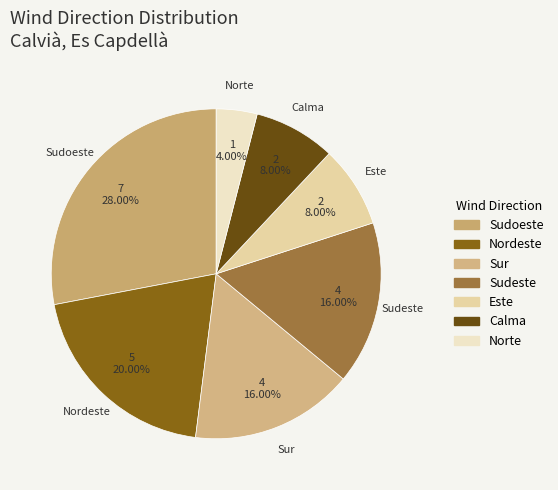

How many slices are in this pie chart?

7